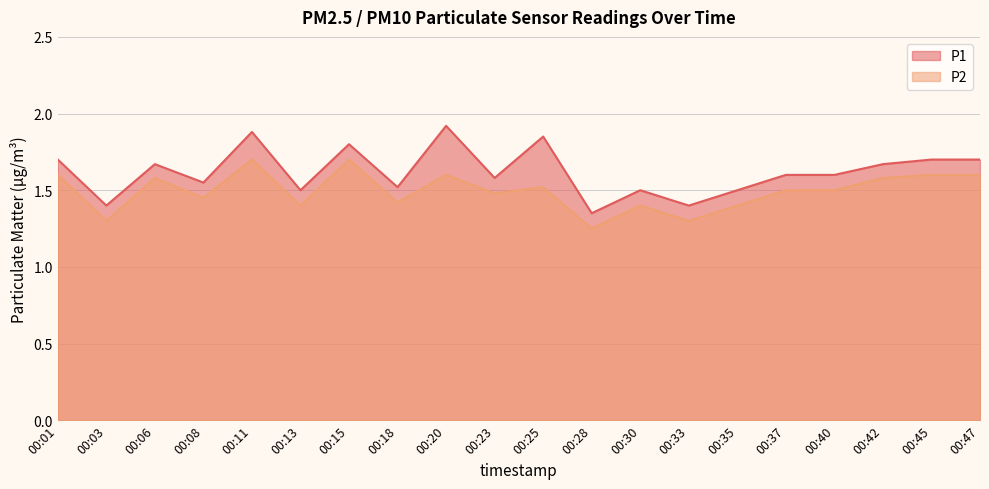

Reading left to right, transcribe all the data shown in this chart.

P1: 1.7	1.4	1.7	1.6	1.9	1.5	1.8	1.5	1.9	1.6	1.9	1.4	1.5	1.4	1.5	1.6	1.6	1.7	1.7	1.7
P2: 1.6	1.3	1.6	1.4	1.7	1.4	1.7	1.4	1.6	1.5	1.5	1.2	1.4	1.3	1.4	1.5	1.5	1.6	1.6	1.6